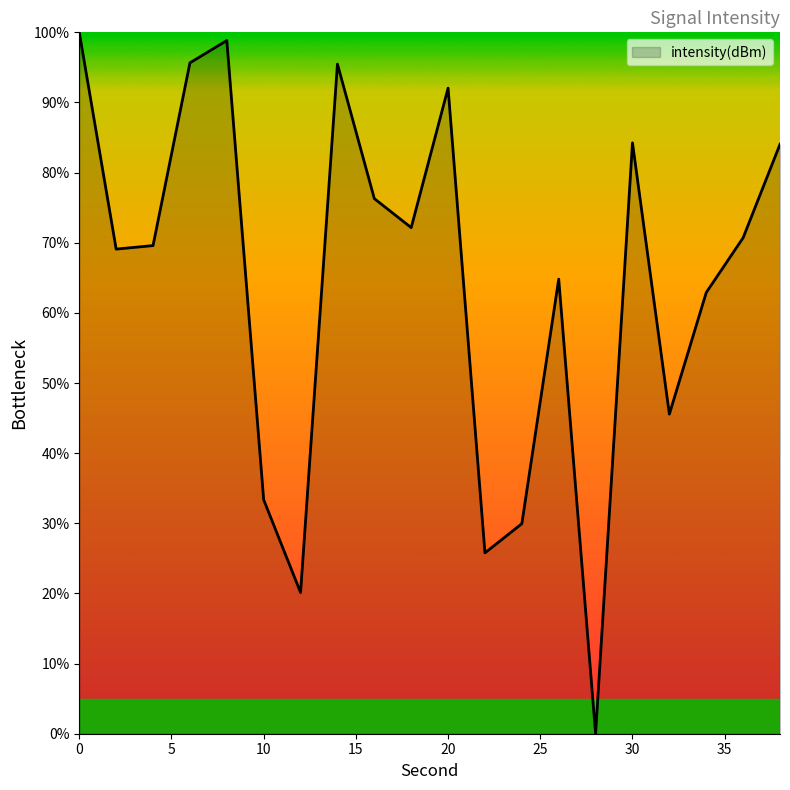

Reading left to right, extract all data points from this chart.

0=100.0	2=69.1	4=69.6	6=95.6	8=98.8	10=33.4	12=20.1	14=95.5	16=76.3	18=72.2	20=92.0	22=25.8	24=29.9	26=64.8	28=0.0	30=84.2	32=45.6	34=62.9	36=70.7	38=84.0